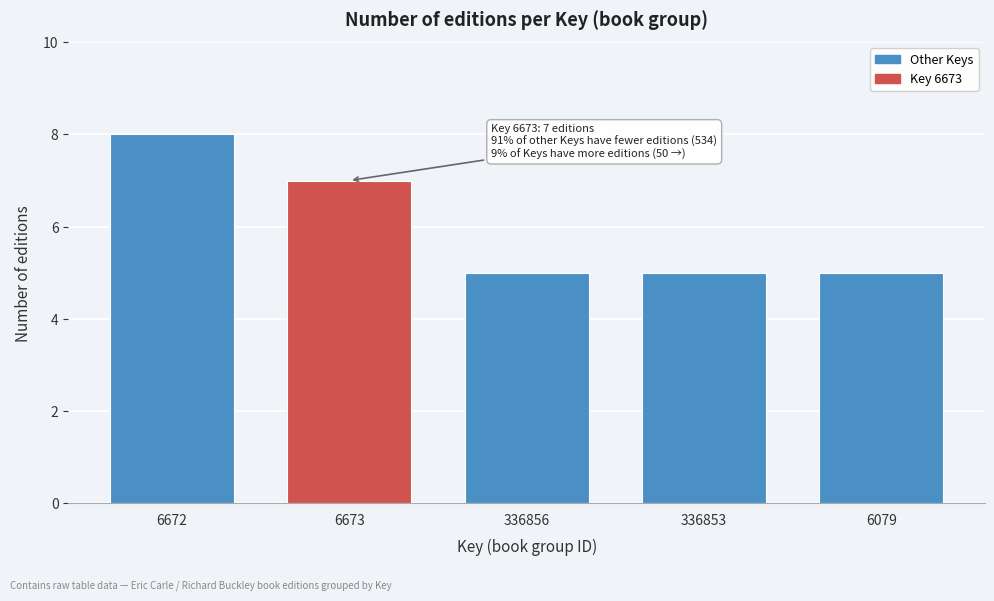

Reading left to right, extract all data points from this chart.

8	7	5	5	5